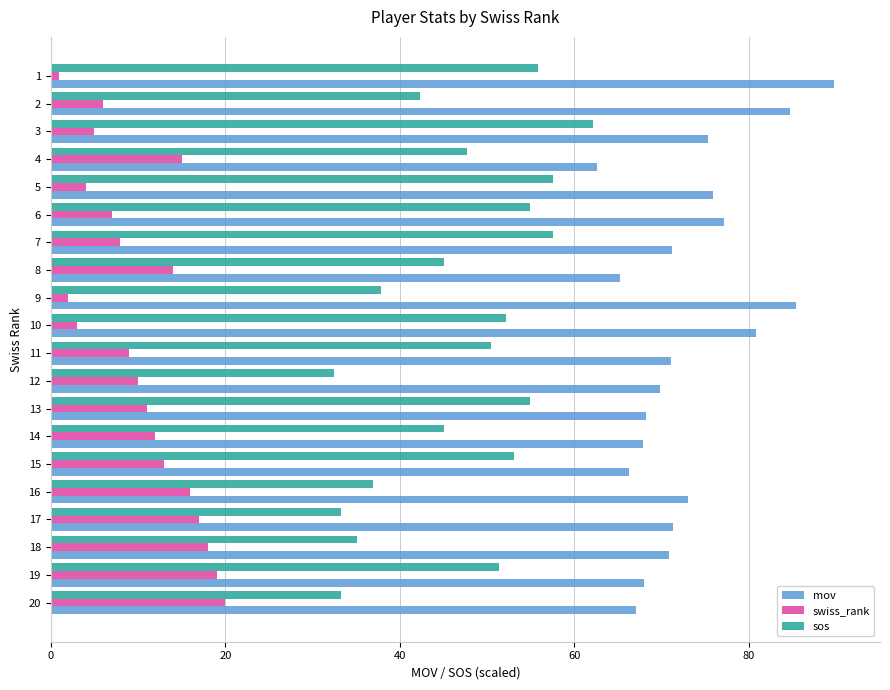

How many series are shown in this chart?

3